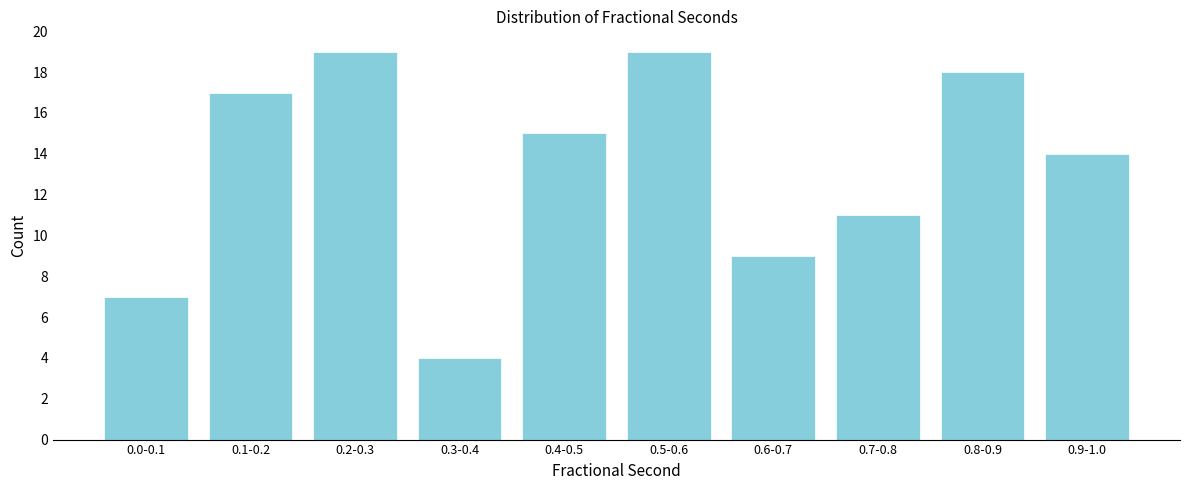

Reading right to left, extract all data points from this chart.

14	18	11	9	19	15	4	19	17	7